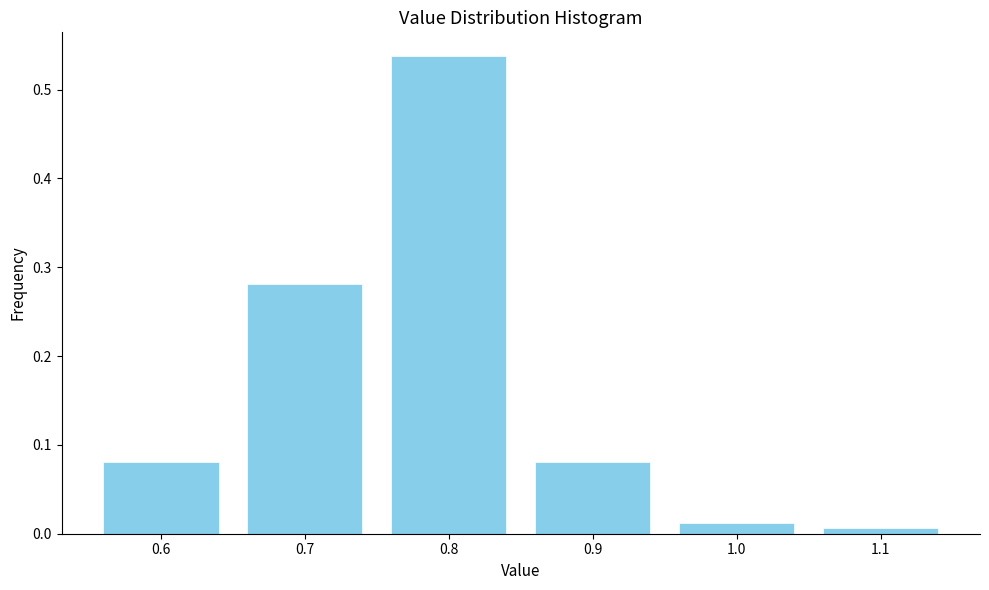

At which category does the chart reach its peak across all series?

0.8